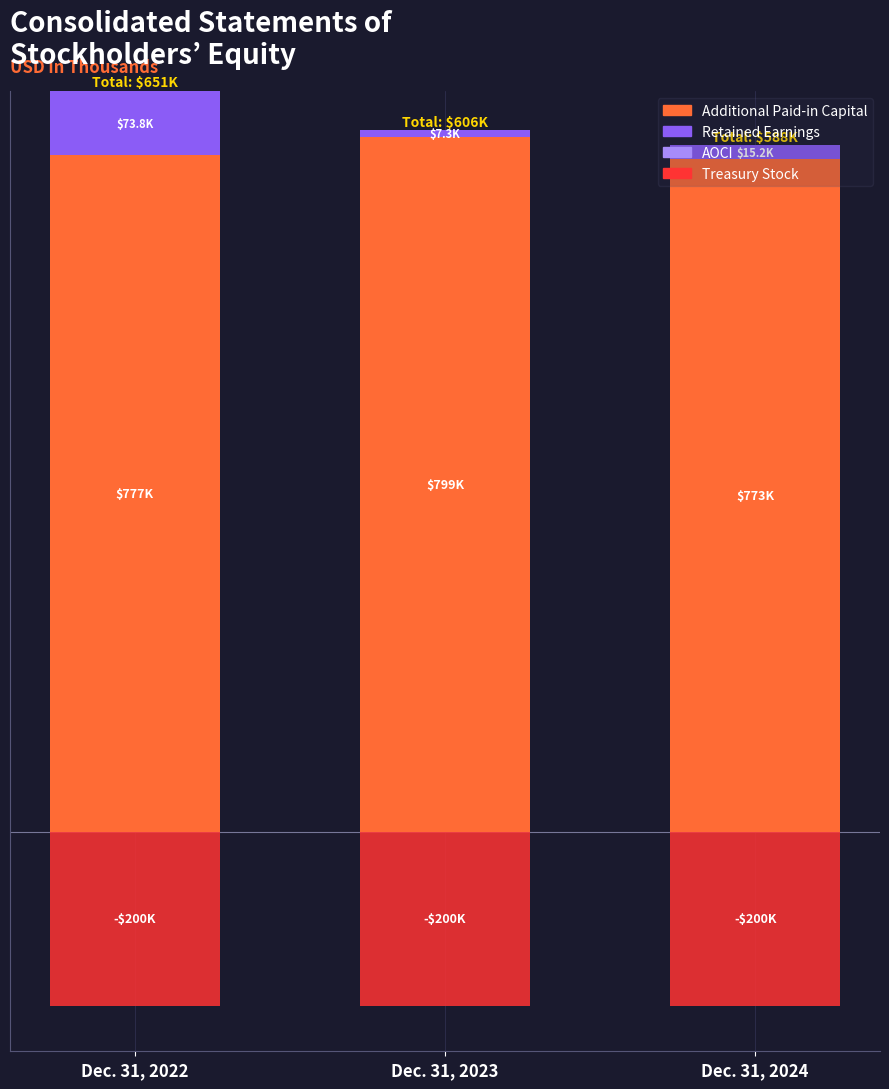

Reading left to right, list all the values displayed in this chart.

Additional Paid-in Capital: Dec. 31, 2022=777187	Dec. 31, 2023=798786	Dec. 31, 2024=773371
Retained Earnings: Dec. 31, 2022=73799	Dec. 31, 2023=7284	Dec. 31, 2024=15246
AOCI: Dec. 31, 2022=0	Dec. 31, 2023=0	Dec. 31, 2024=0
Treasury Stock: Dec. 31, 2022=-199998	Dec. 31, 2023=-199998	Dec. 31, 2024=-199998